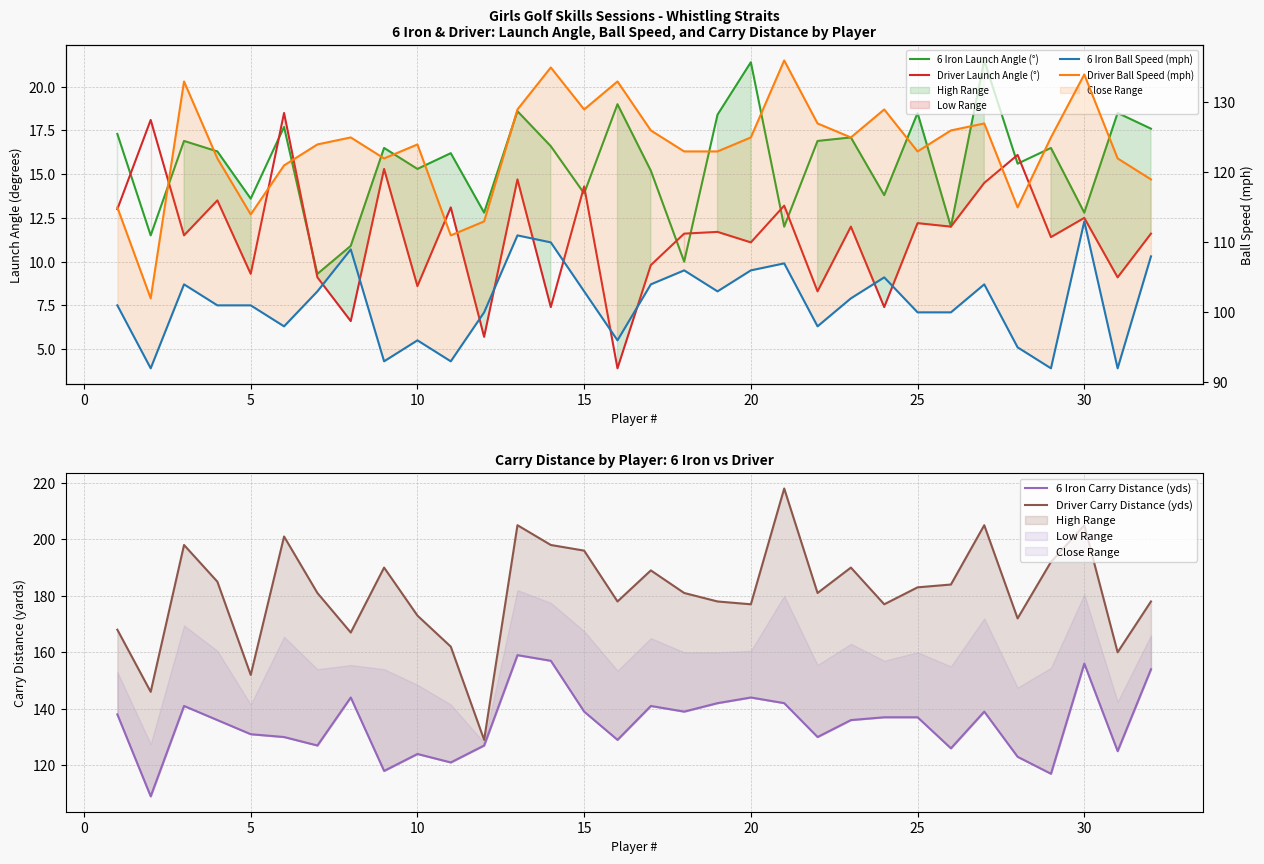

What is the value of the Driver Ball Speed (mph) point at the 3rd from the left?

133.0